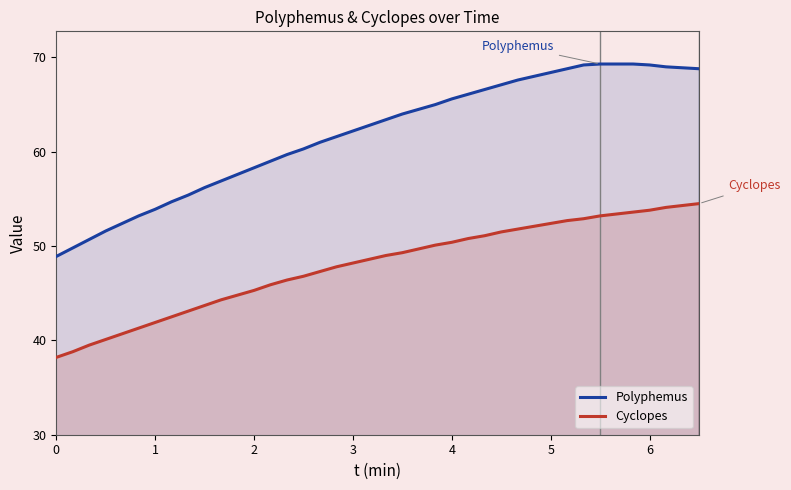

What is the smallest value displayed?

38.2